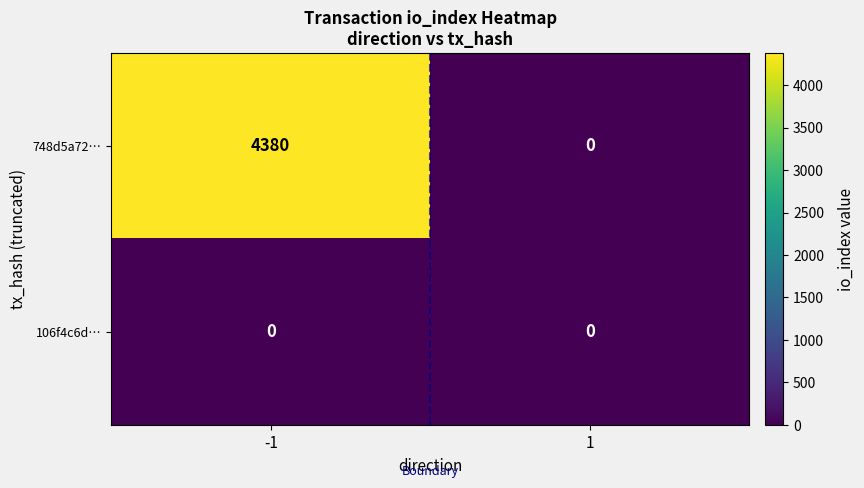

The value of 106f4c6d… at 1 is 0. True or false?

True